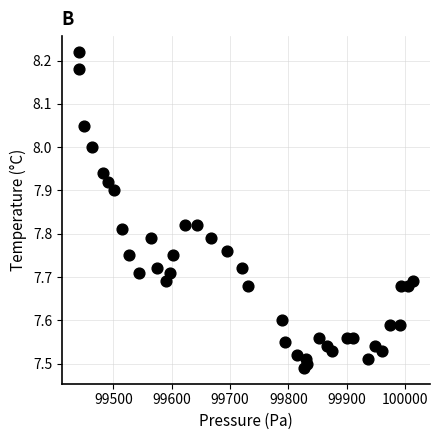

What is the range of Y values (max minus min)?

0.7